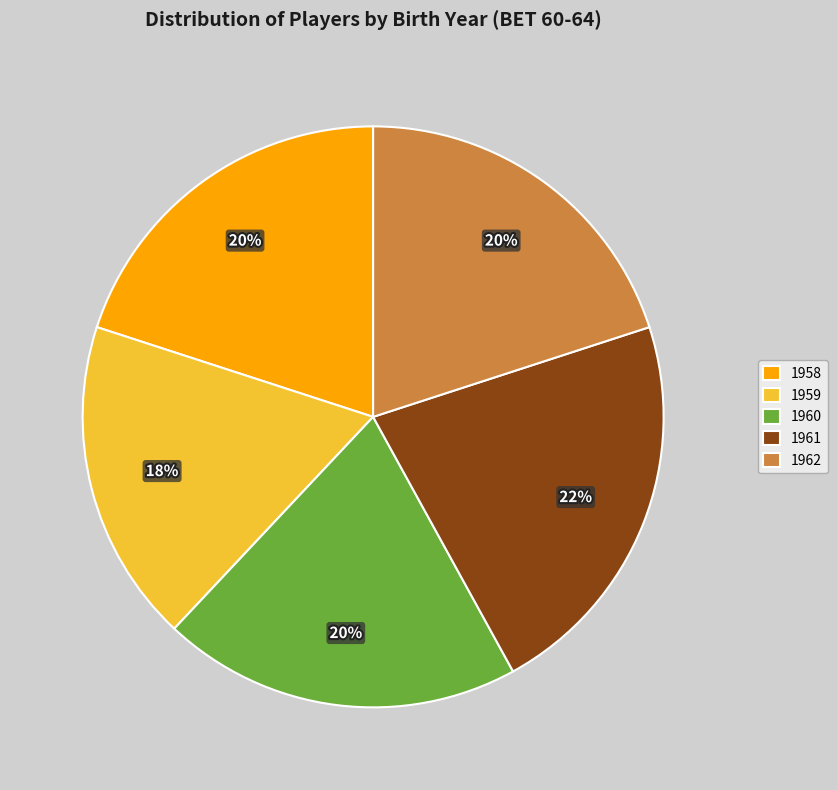

Is it true that 1962 is 20% of the pie?

True